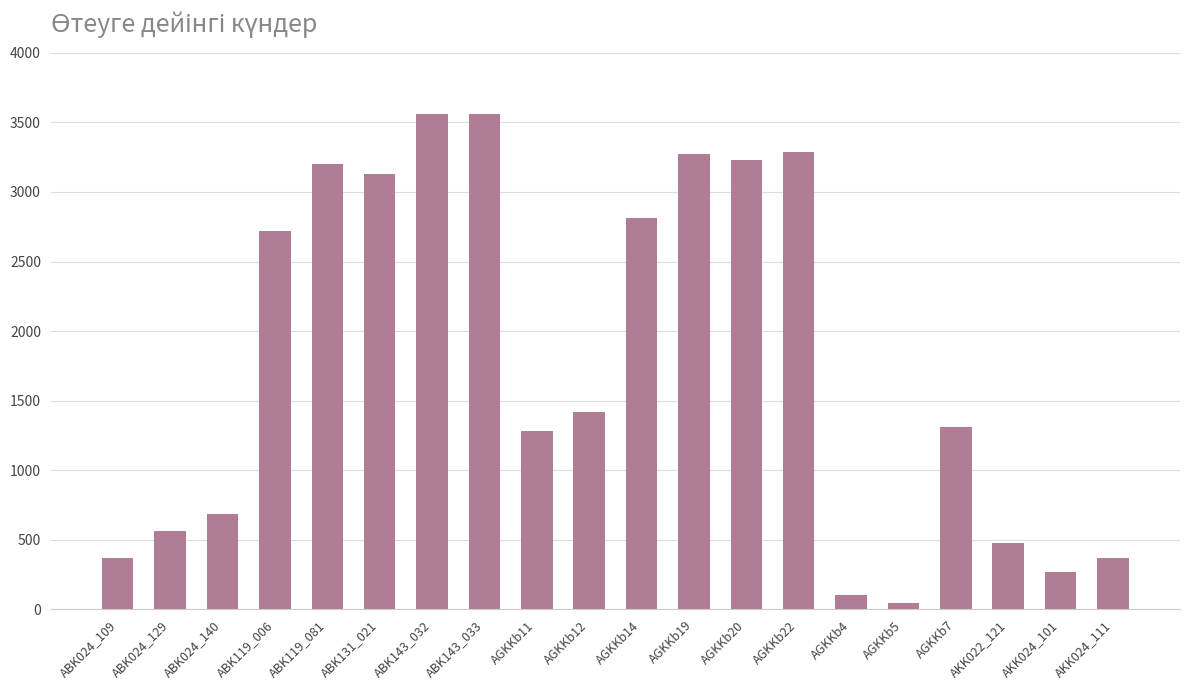

What is the change in value from ABK024_129 to AGKKb12?

+850